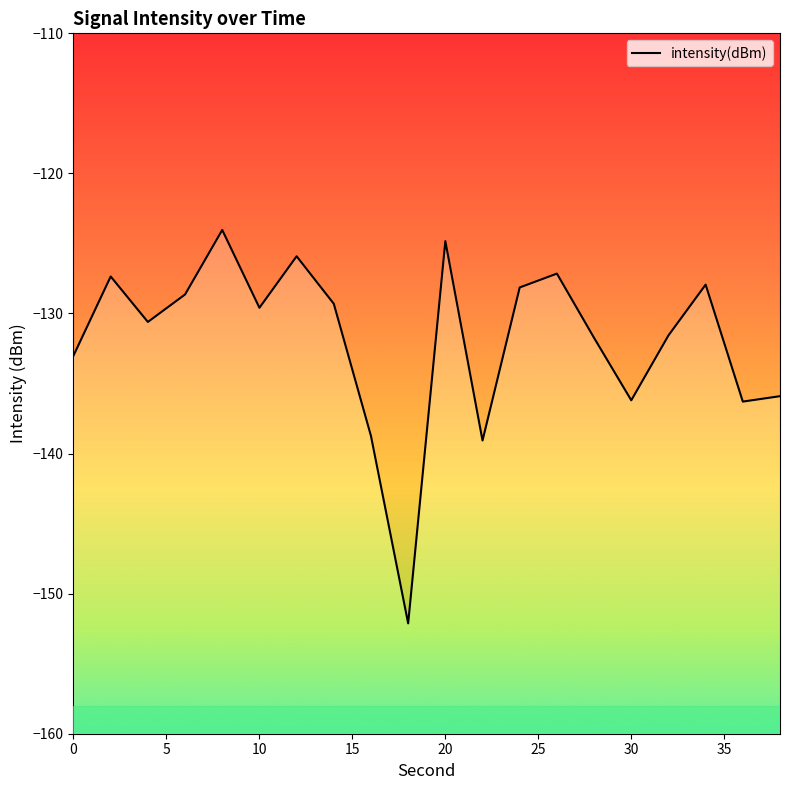

True or false: the data shows -88.4 at 0.

False